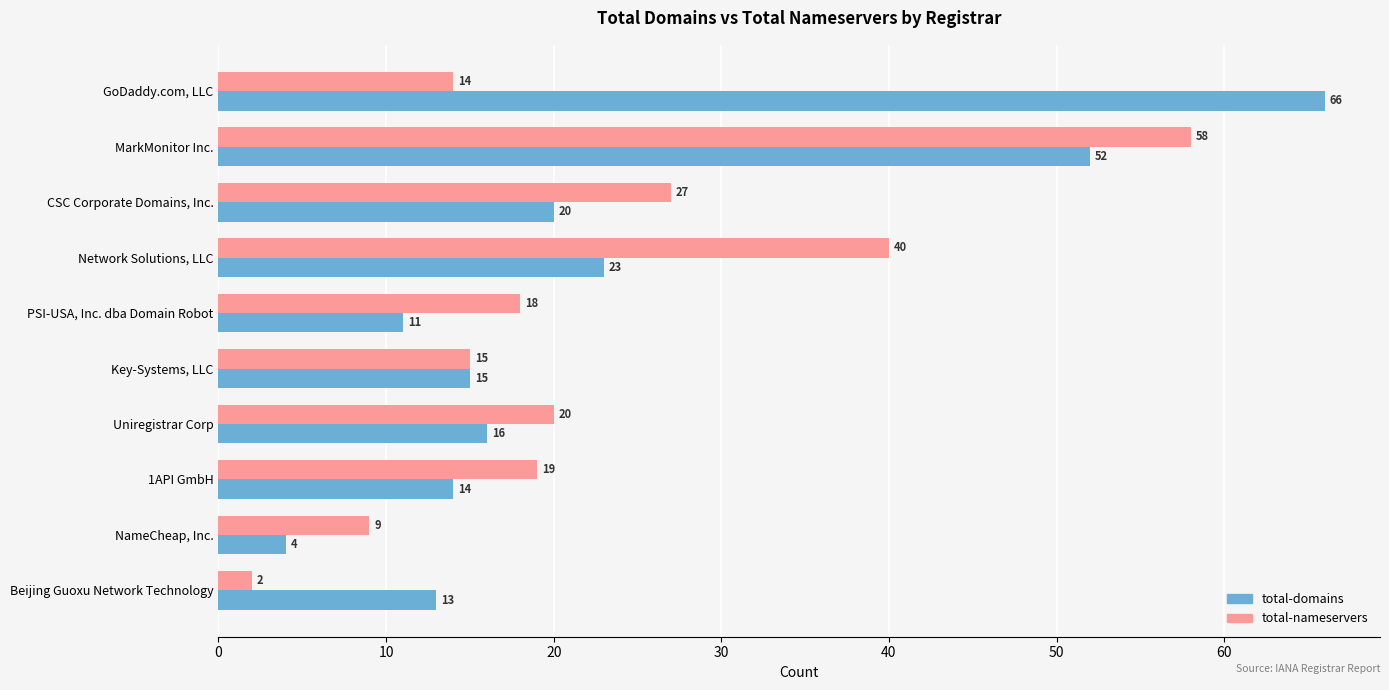

At which category is the sum across all series the highest?

MarkMonitor Inc.